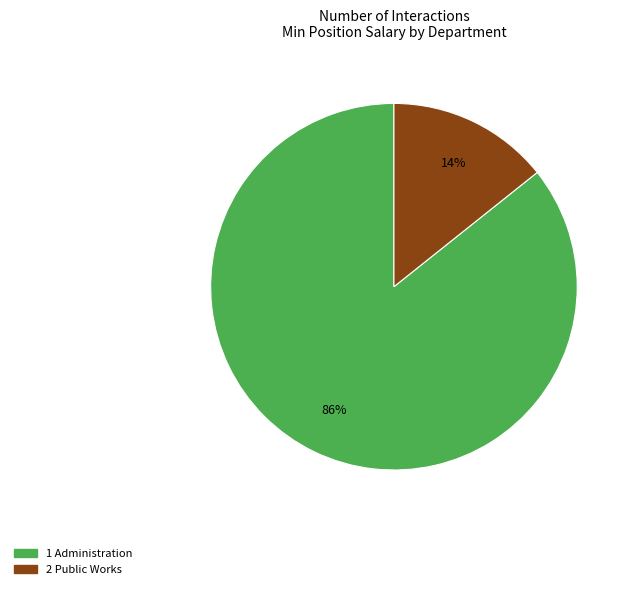

Does any single category account for the majority?

Yes